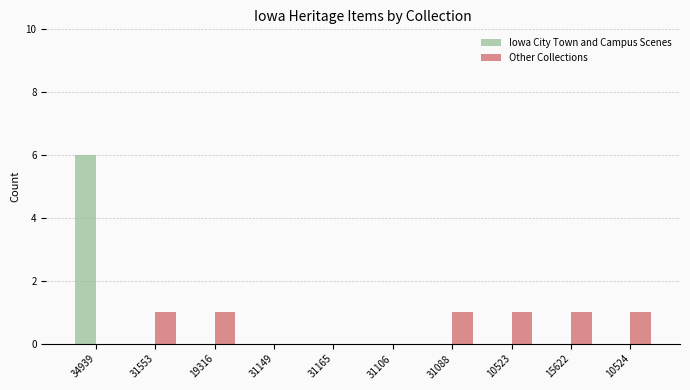

What is the maximum value shown in the chart?

6